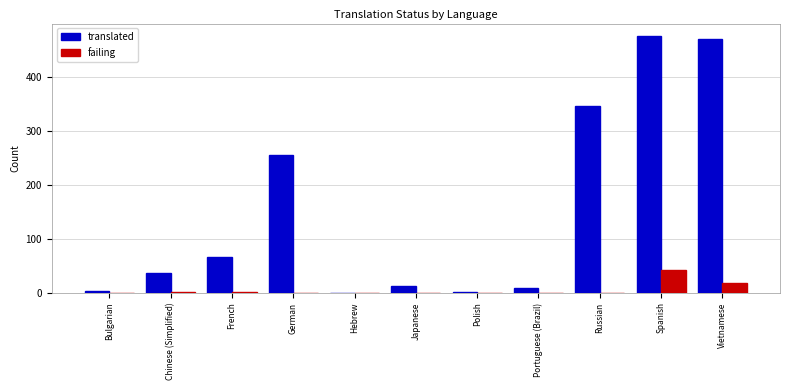

What are all the series names shown in the legend?

translated, failing